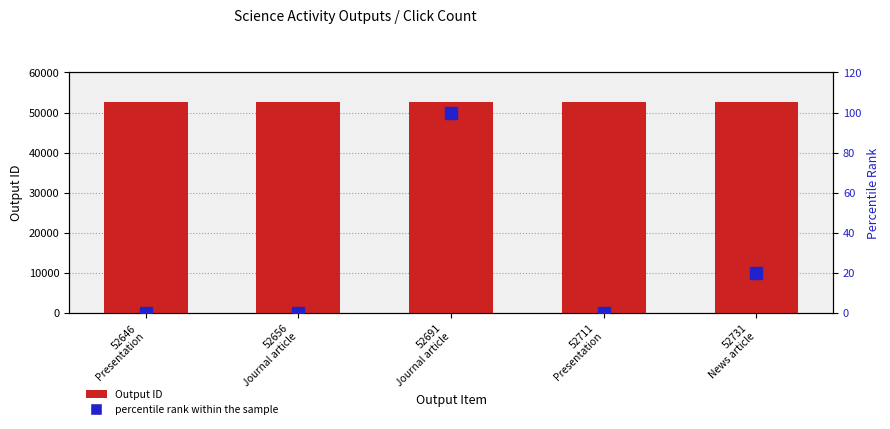

Reading left to right, what are all the values shown in this chart?

Output ID: 52646
Presentation=52646	52656
Journal article=52656	52691
Journal article=52691	52711
Presentation=52711	52731
News article=52731
percentile rank within the sample: 52646
Presentation=0	52656
Journal article=0	52691
Journal article=100	52711
Presentation=0	52731
News article=20